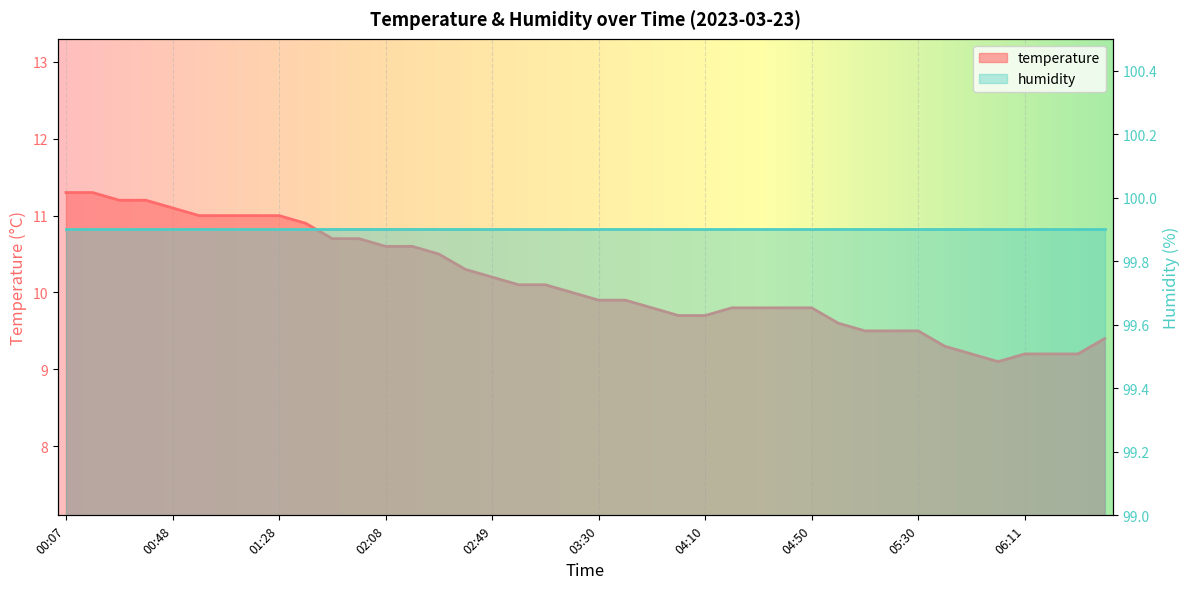

What is the difference between the values at 02:29 and 04:20?

0.7